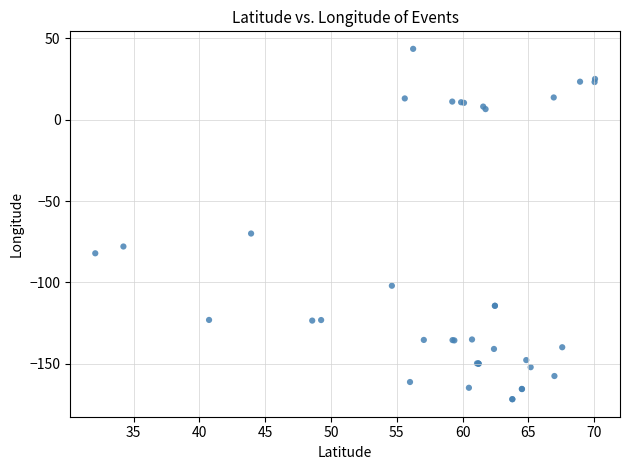

What Y value in the scatter plot is closest to -64?

-70.0